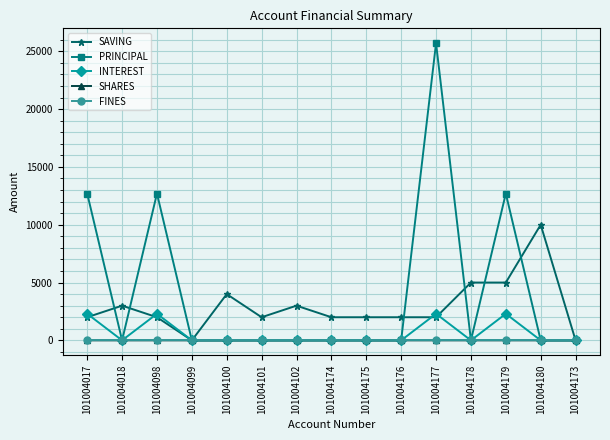

What is the difference between the second highest and minimum values in the PRINCIPAL series?

12700